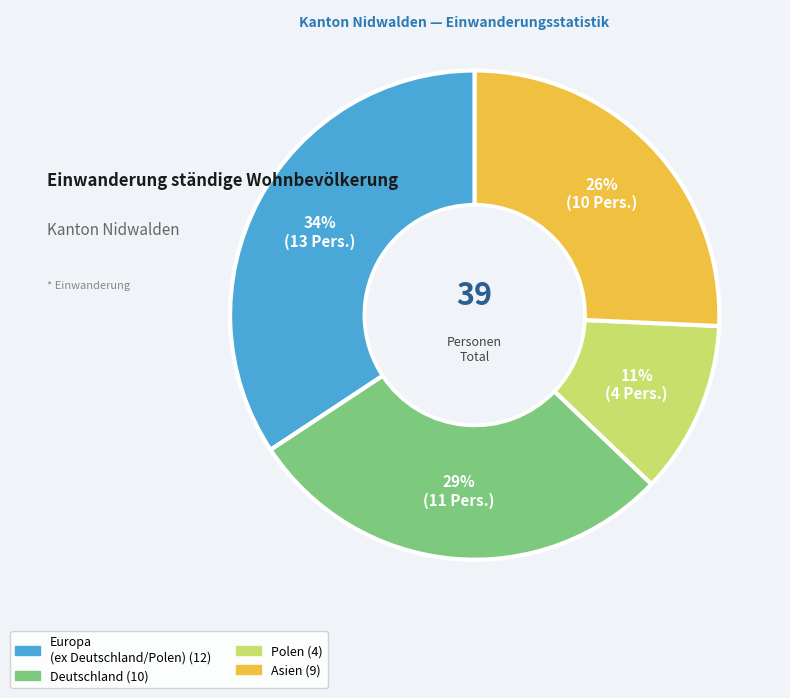

Is there any slice that represents more than half of the pie?

No